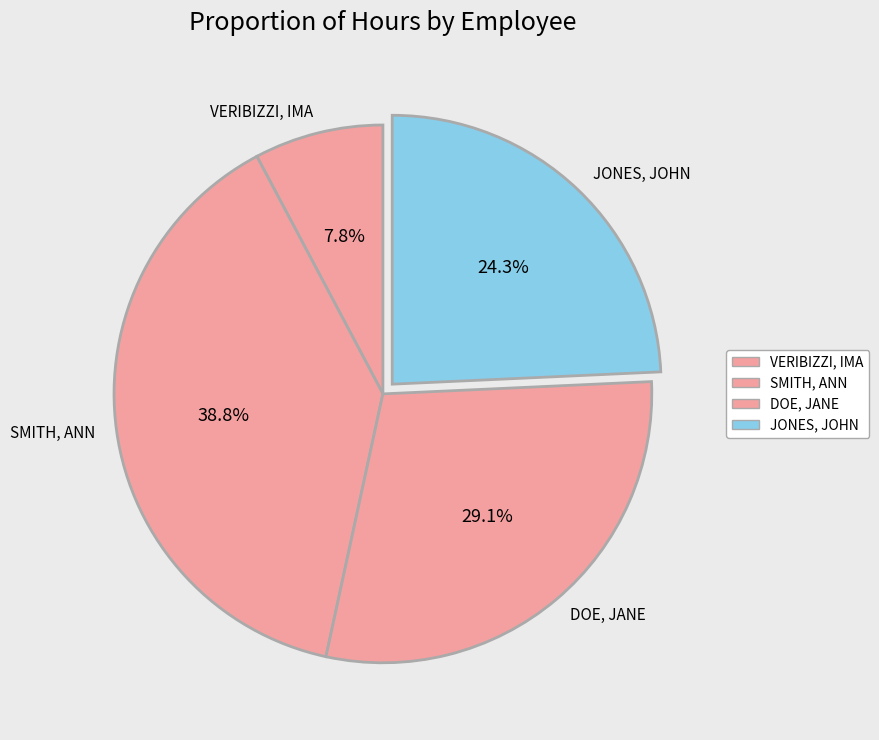

What is the ratio of the value at SMITH, ANN to the value at DOE, JANE?

1.3